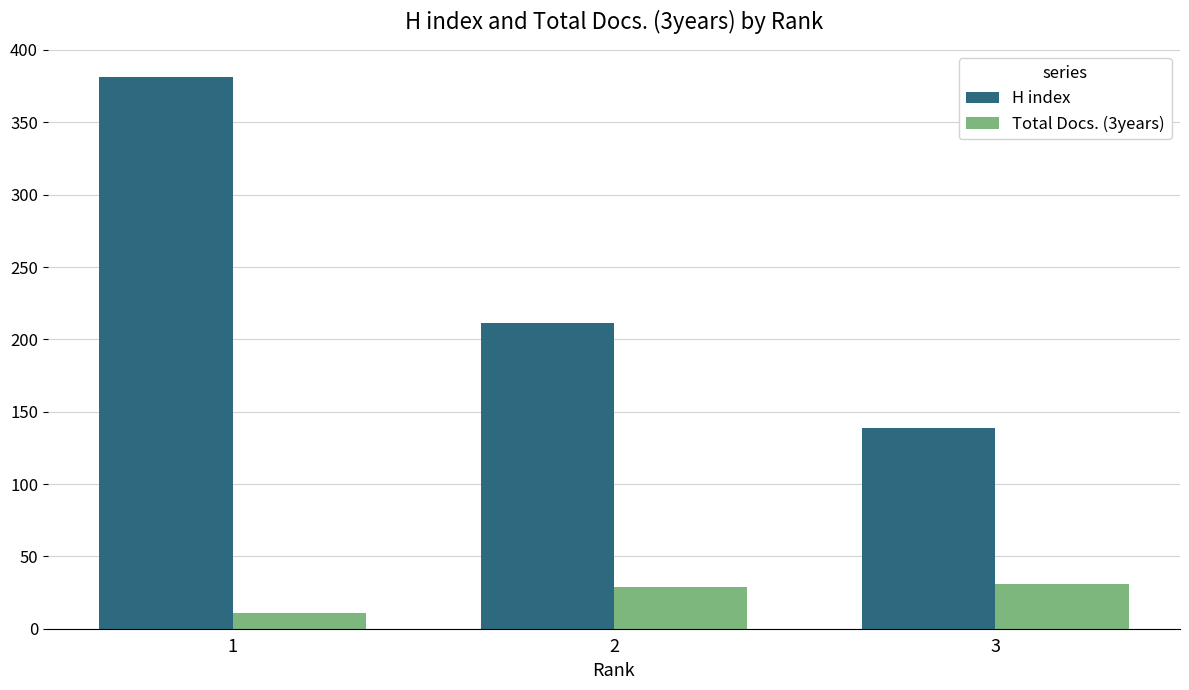

What is the difference between the maximum and minimum values in the H index series?

242